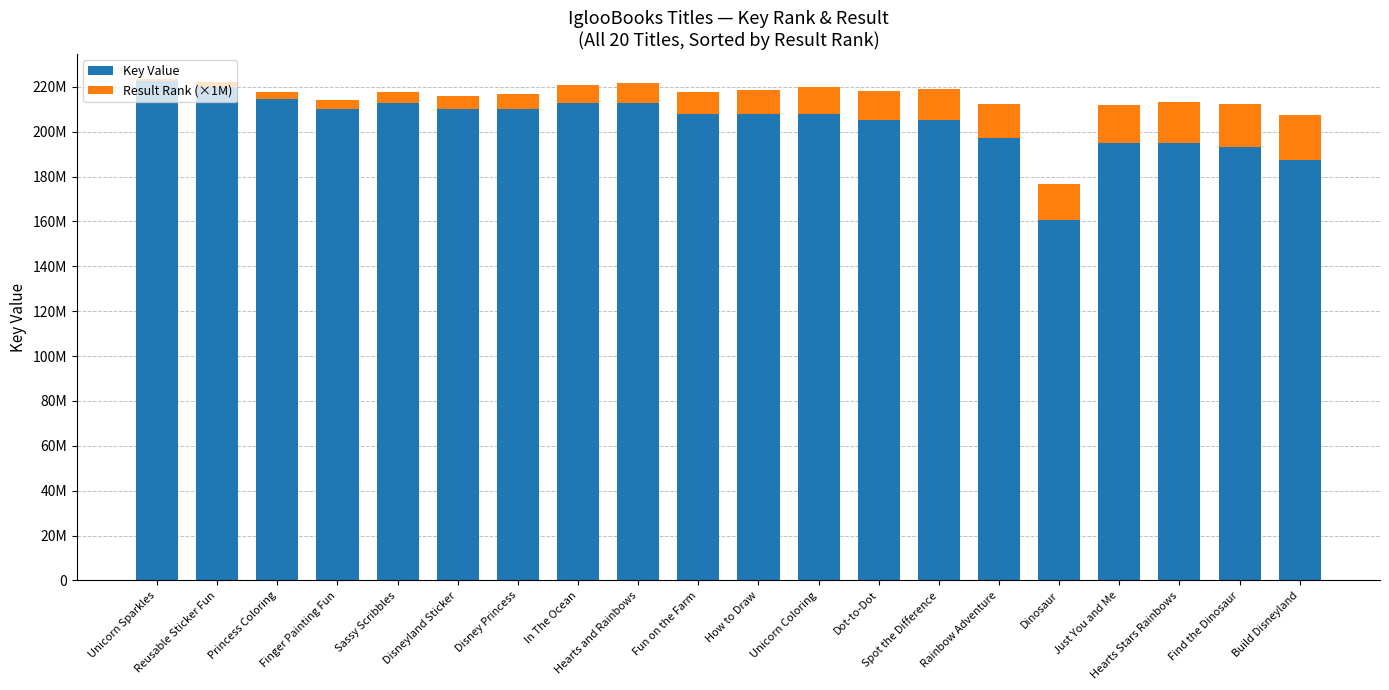

Which series has the widest spread of values?

Key Value